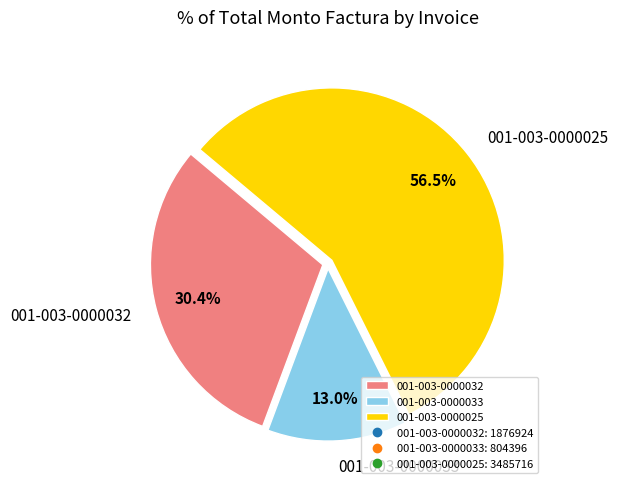

What is the total percentage of 001-003-0000032 and 001-003-0000025?

87.0%